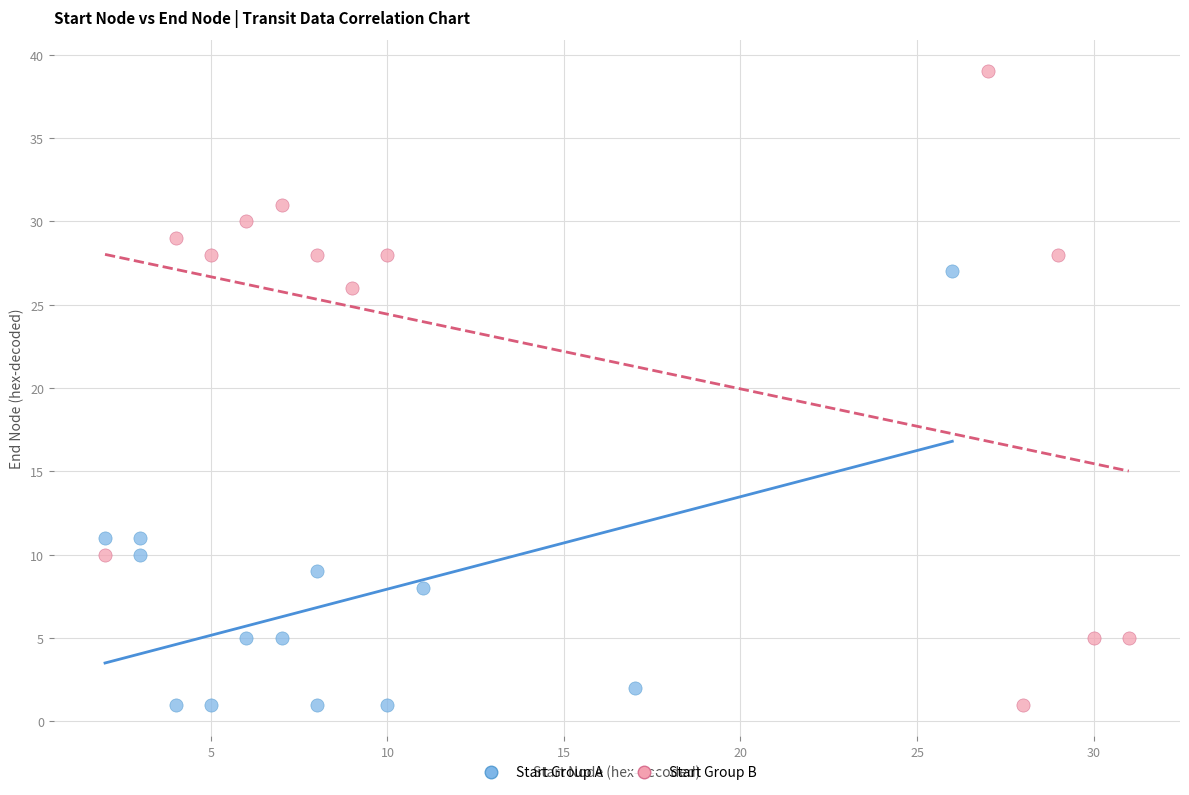

What are all the series names shown in the legend?

Start Group A, Start Group B